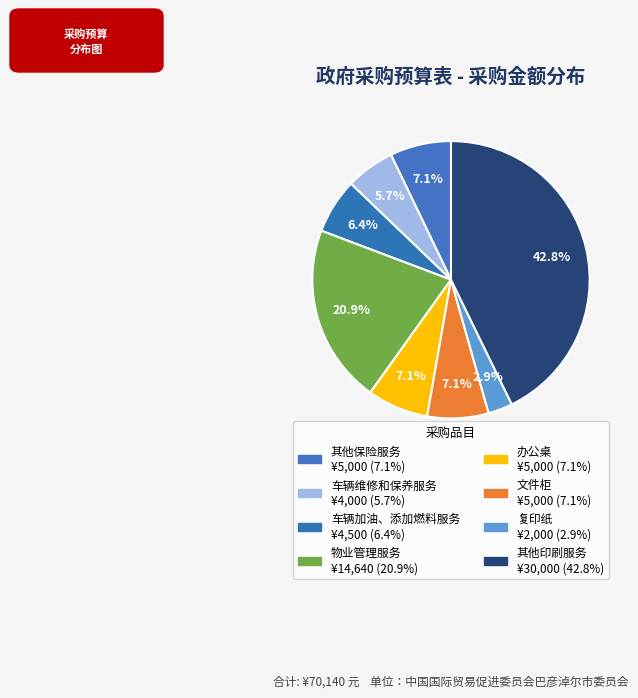

Count the number of slices in the pie.

8